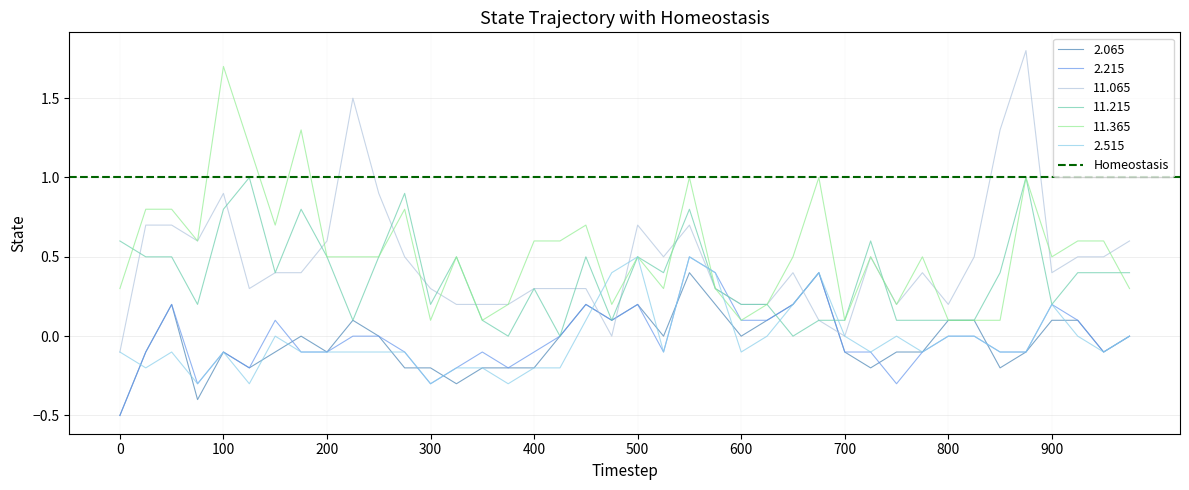

Is it true that 11.215 equals 0.2 at 700?

False